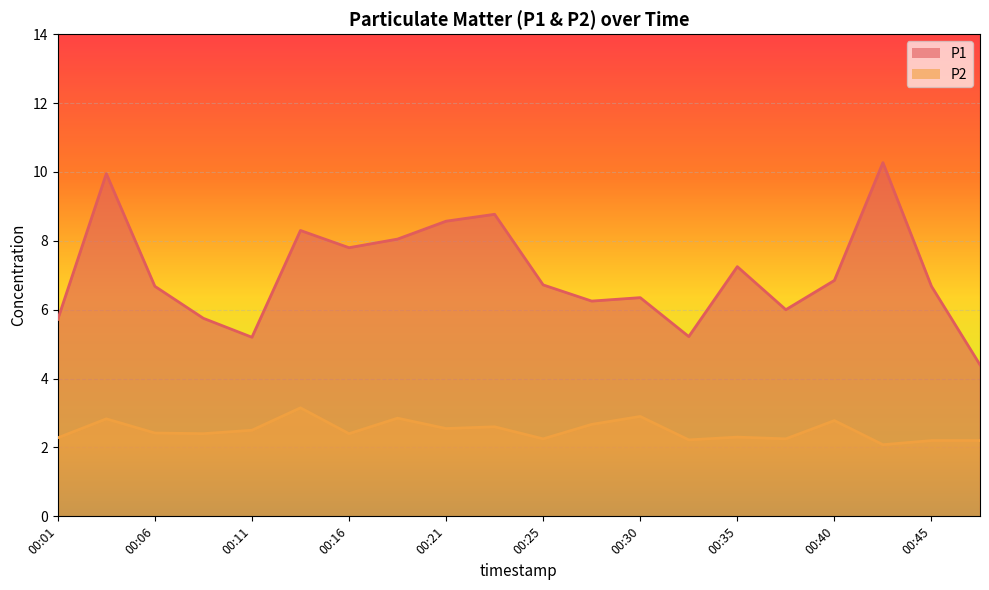

How many series are shown in this chart?

2